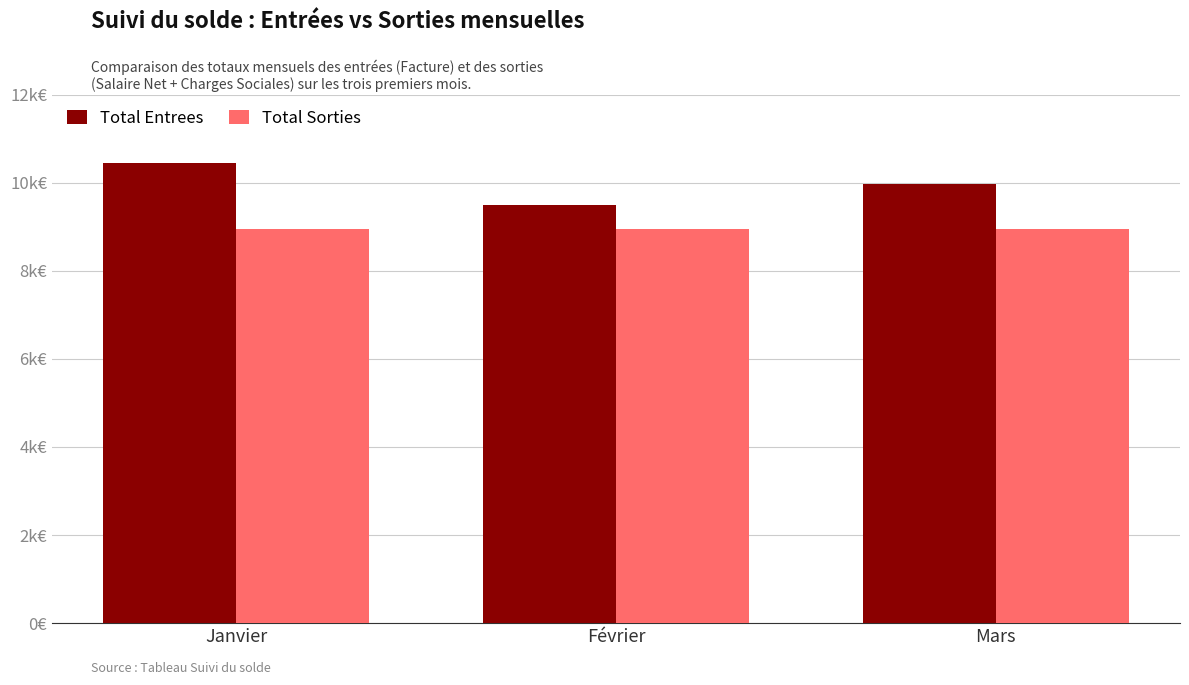

What is the maximum value shown in the chart?

10449.8